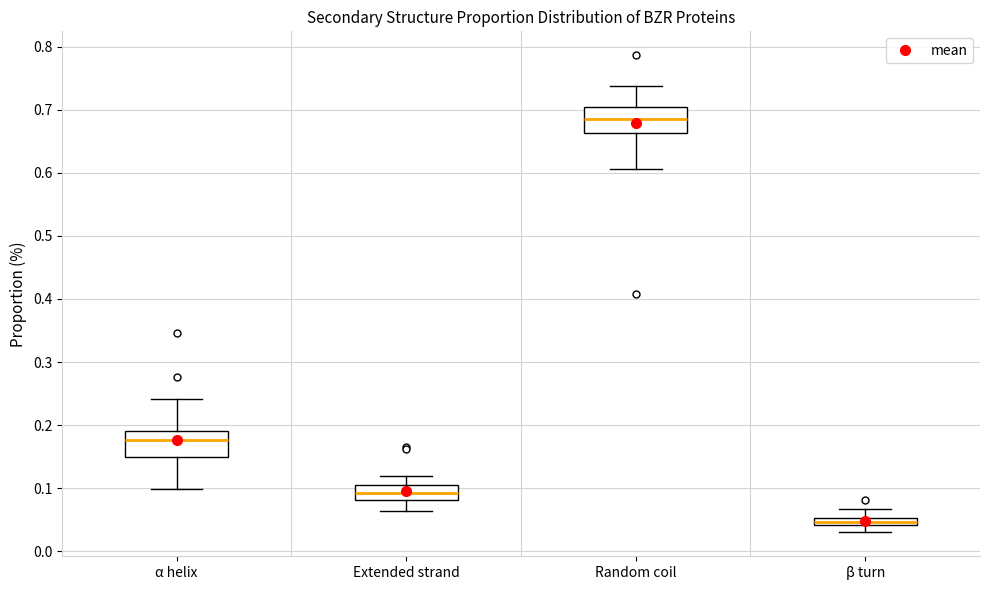

Which box has the lowest median line?

β turn